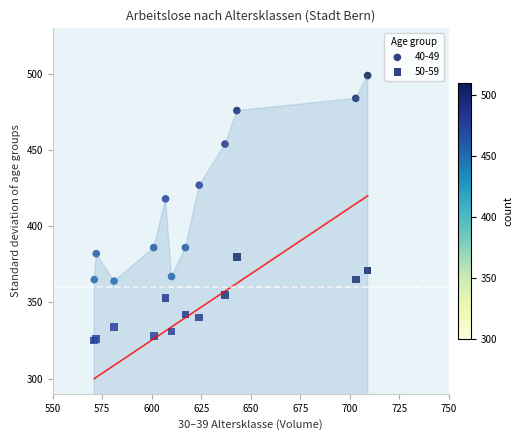

Which series contains the highest Y value?

40-49